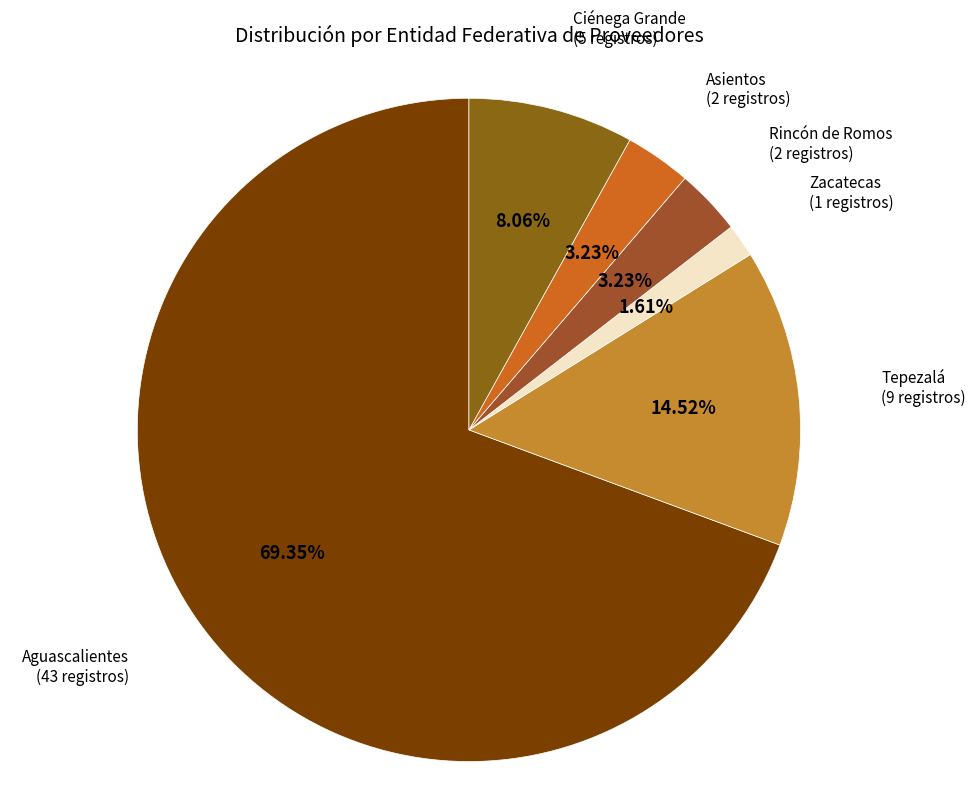

True or false: Rincón de Romos accounts for 12% of the total.

False